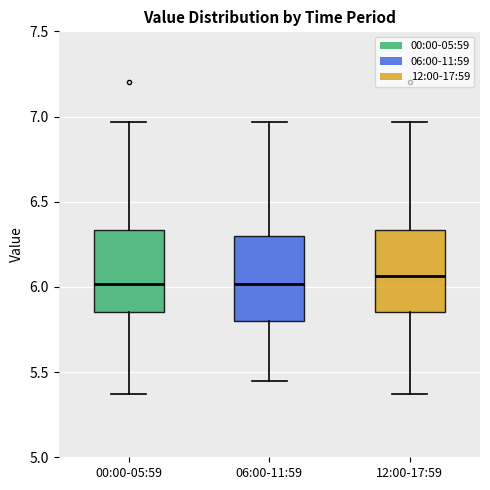

Reading left to right, transcribe this box plot: for each box, give where its median line is, the range the box spans, and where its two whiskers end, as read against the y-axis. The values are not printed on the chart, so give them approximately, as read against the axis.

00:00-05:59: median 6.00, box 5.85 to 6.35, whiskers 5.35 to 6.95
06:00-11:59: median 6.00, box 5.80 to 6.30, whiskers 5.45 to 6.95
12:00-17:59: median 6.05, box 5.85 to 6.35, whiskers 5.35 to 6.95